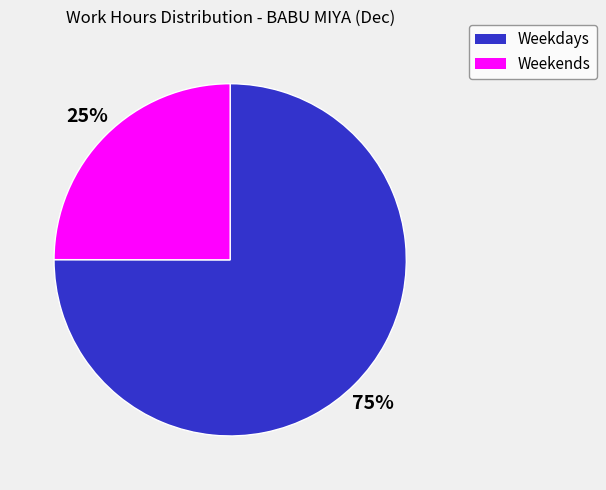

Rank the categories by value from lowest to highest.

Weekends, Weekdays